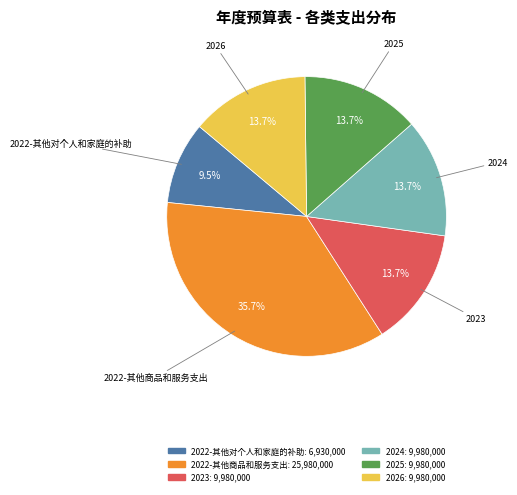

To the nearest percent, what portion does 2025 represent?

14%